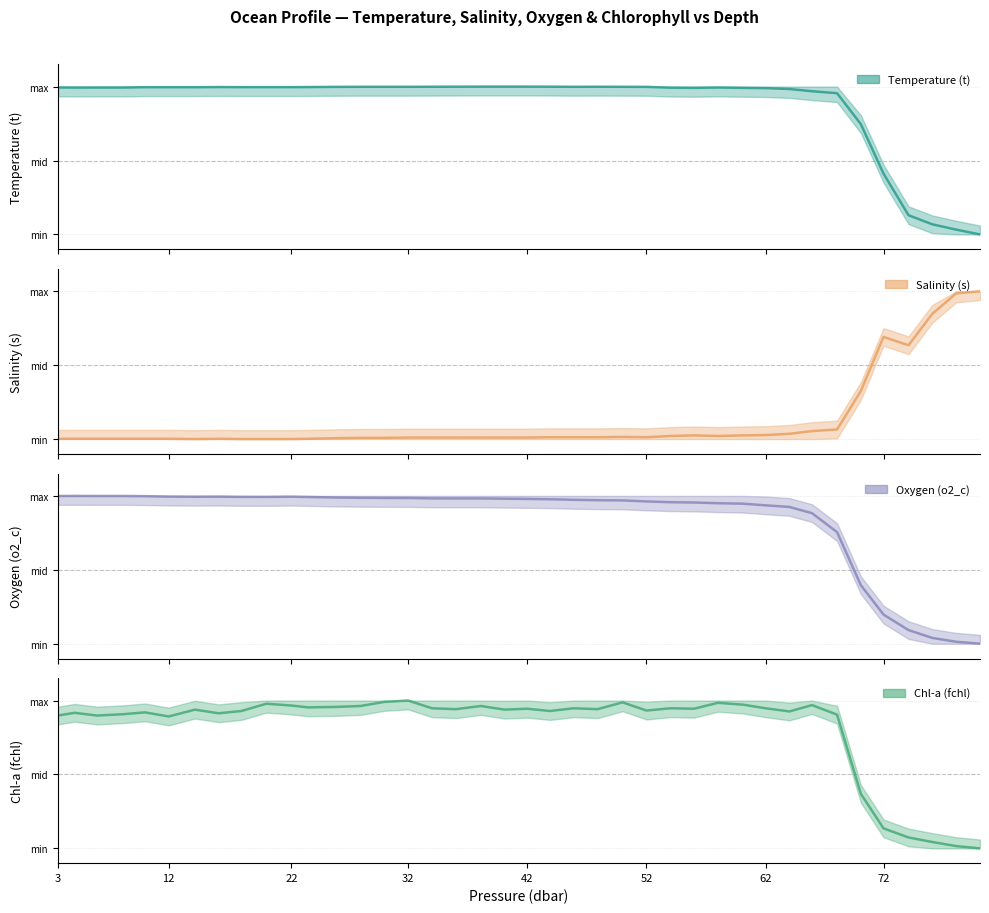

True or false: Oxygen (o2_c) has a value of 1.0 at 58.0.

True